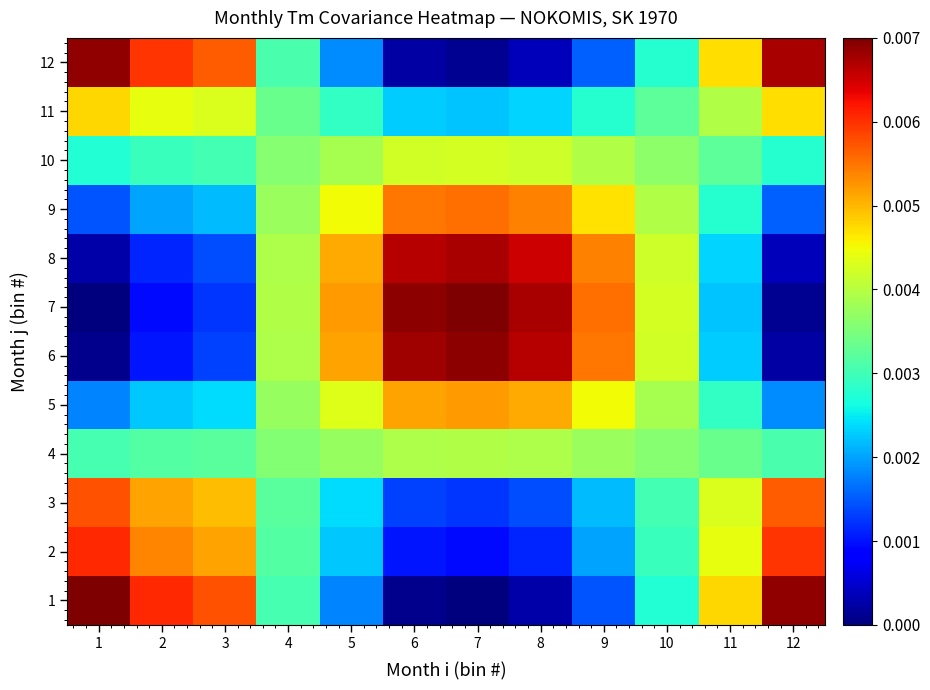

Which has a higher value, 7 or 4?

4